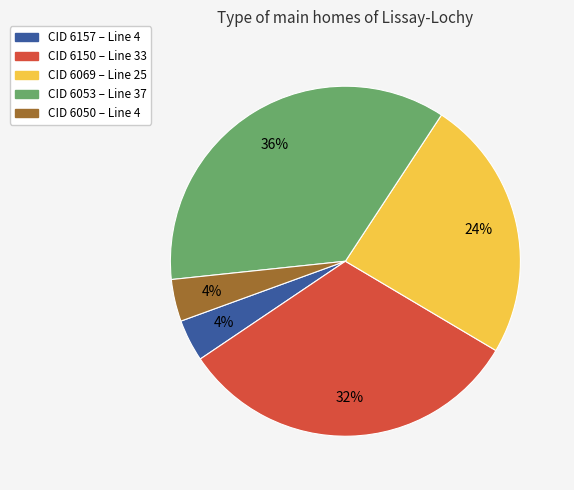

To the nearest percent, what is the difference between the largest and smallest slice percentages?

32%